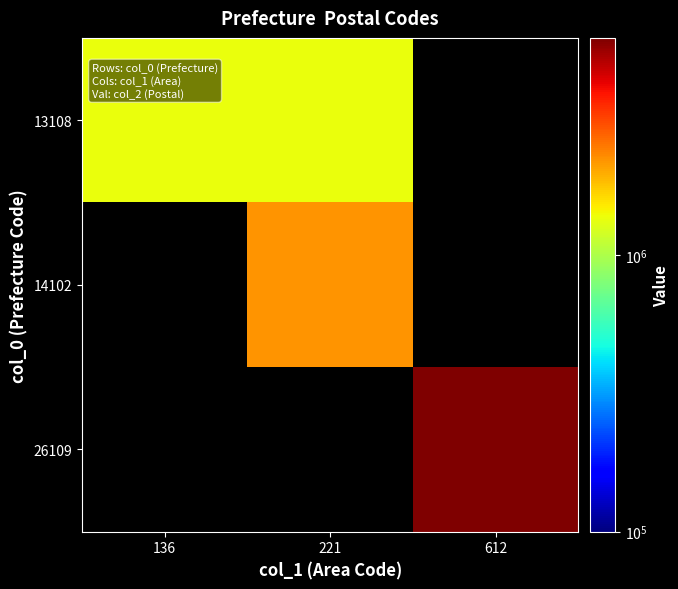

True or false: 13108 has a value of 1360081.0 at 136.

True